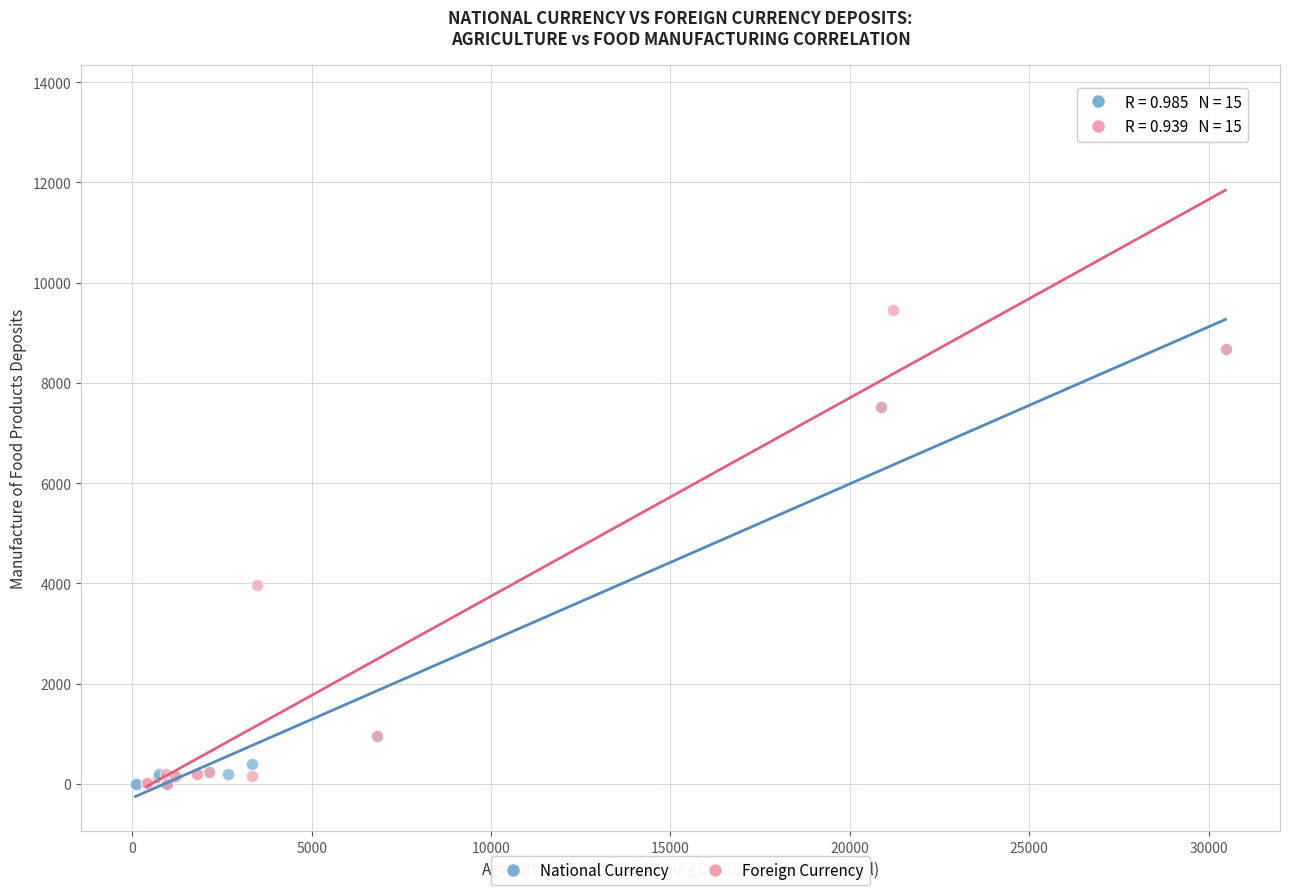

Which series has the largest Y range (max minus min)?

Foreign Currency